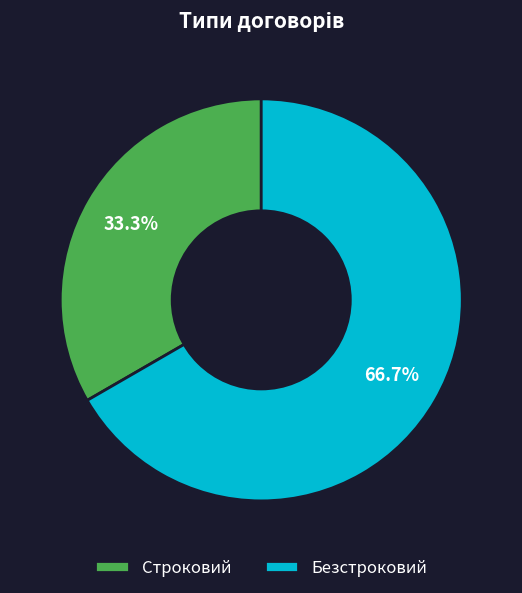

Between Безстроковий and Строковий, which is larger?

Безстроковий